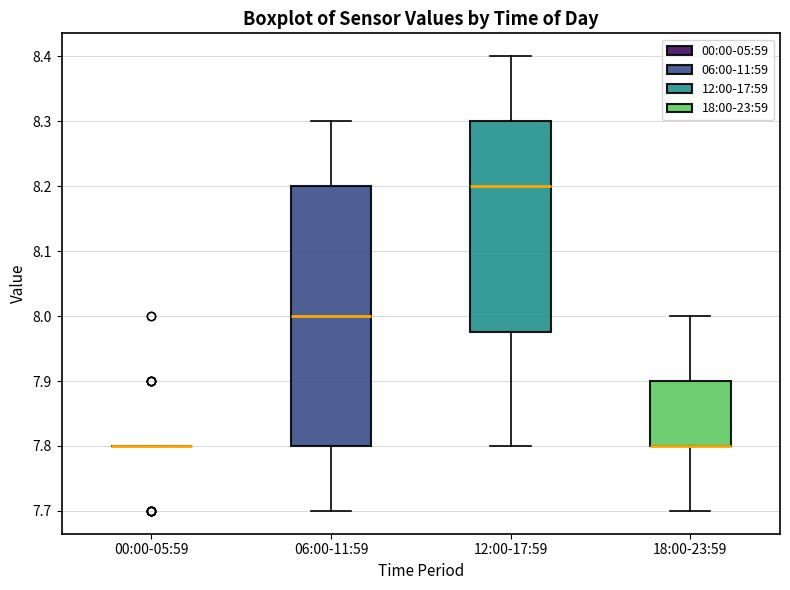

Where is the lower edge of the box for 06:00-11:59 on the y-axis? The values are not printed on the chart, so give them approximately, as read against the axis.

7.80